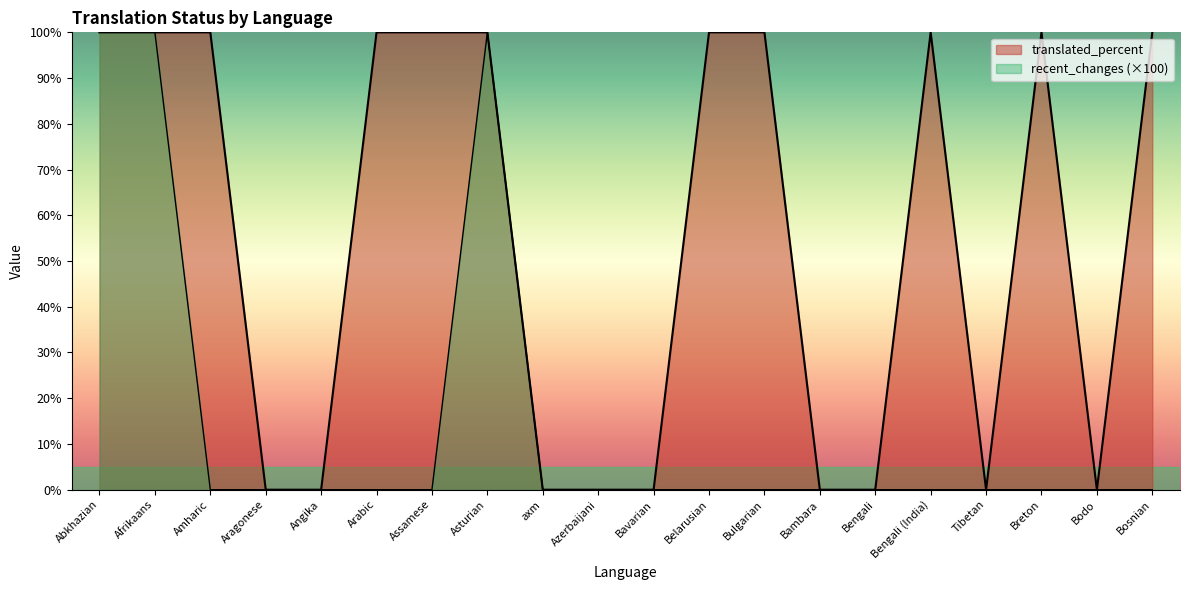

At which category is the sum across all series the highest?

Abkhazian